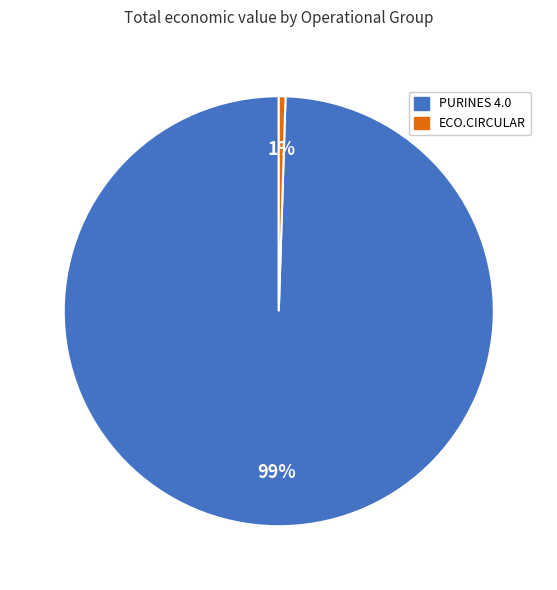

To the nearest percent, what is the average slice percentage?

50%